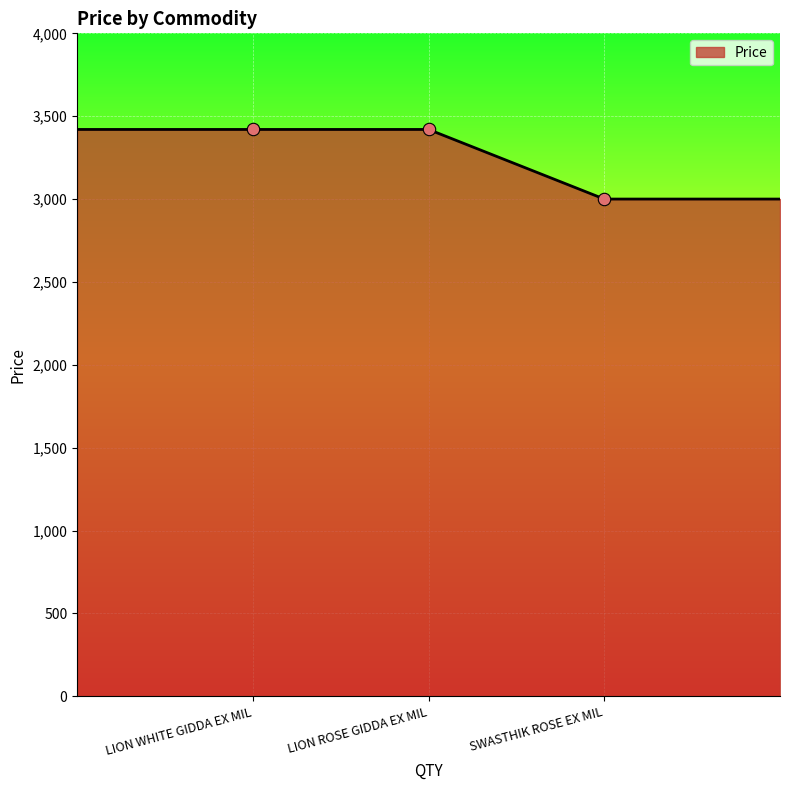

What is the sum of all values?

16260